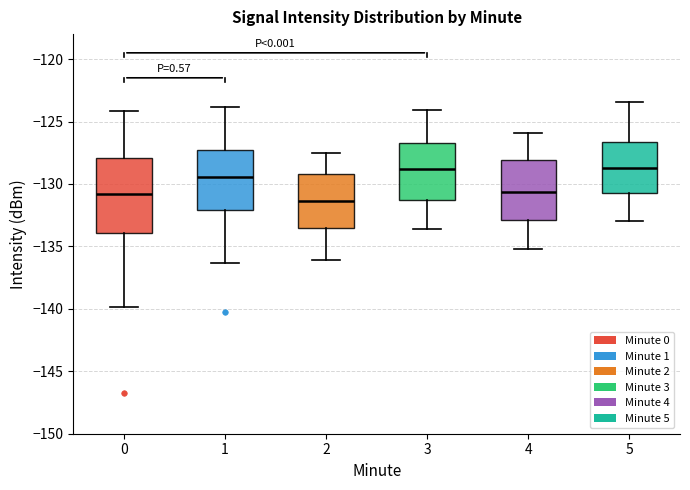

Reading left to right, read every box against the y-axis: the position of its median line, the range the box covers, and the ends of its whiskers. The values are not printed on the chart, so give them approximately, as read against the axis.

0: median -131.0, box -134.0 to -128.0, whiskers -140.0 to -124.0
1: median -129.5, box -132.0 to -127.5, whiskers -136.5 to -124.0
2: median -131.5, box -133.5 to -129.0, whiskers -136.0 to -127.5
3: median -129.0, box -131.0 to -126.5, whiskers -133.5 to -124.0
4: median -130.5, box -133.0 to -128.0, whiskers -135.0 to -126.0
5: median -128.5, box -130.5 to -126.5, whiskers -133.0 to -123.5